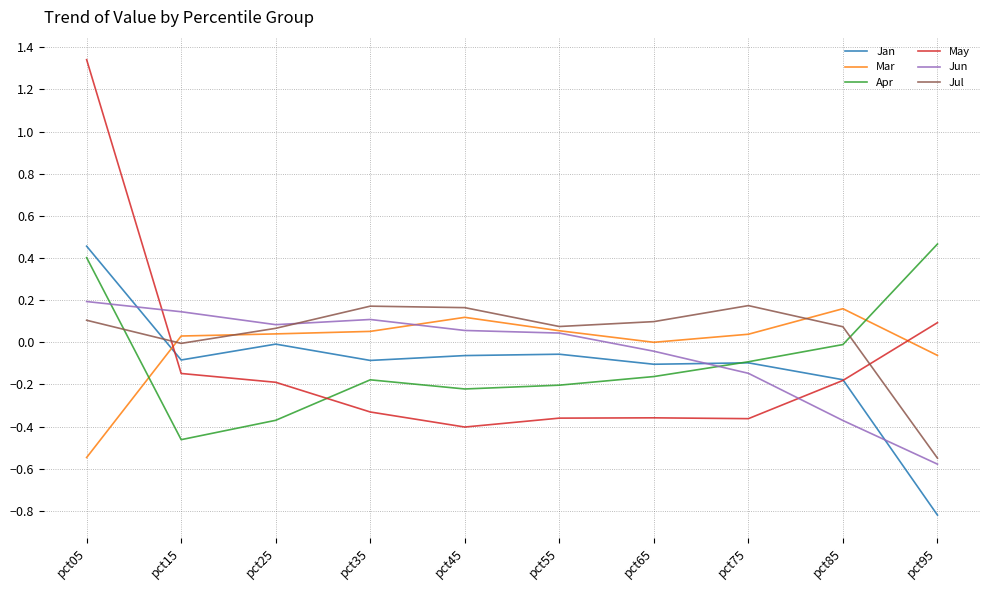

True or false: Jan and Mar cross at least once.

True